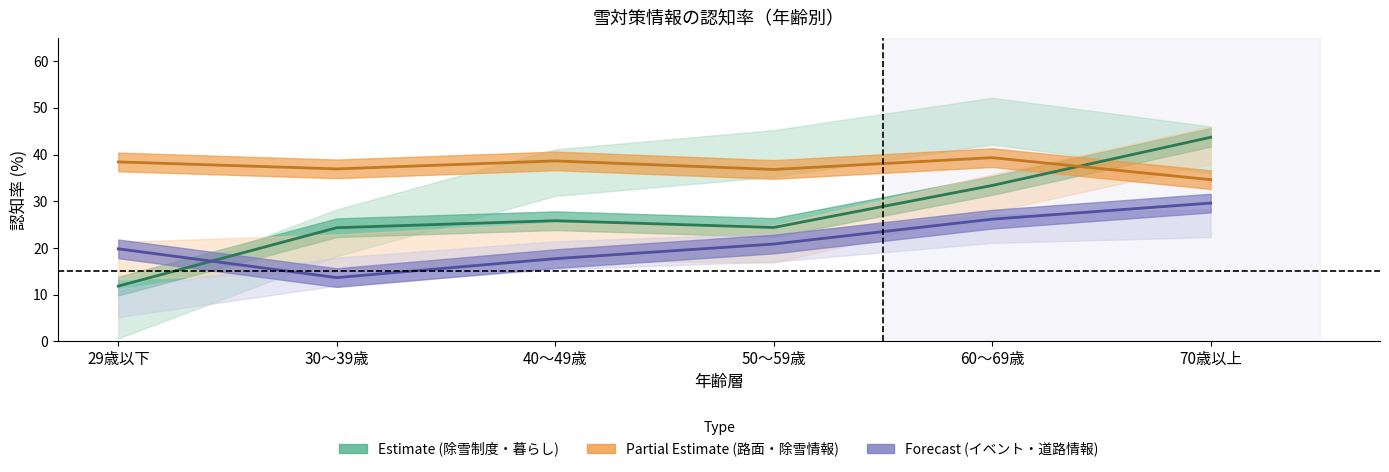

What is the total value across all series at 50～59歳?

82.0